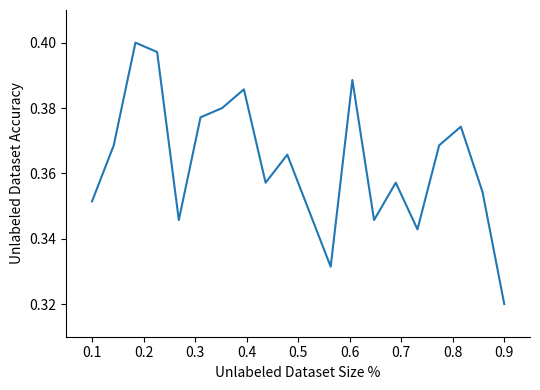

How many lines are shown in the chart?

1